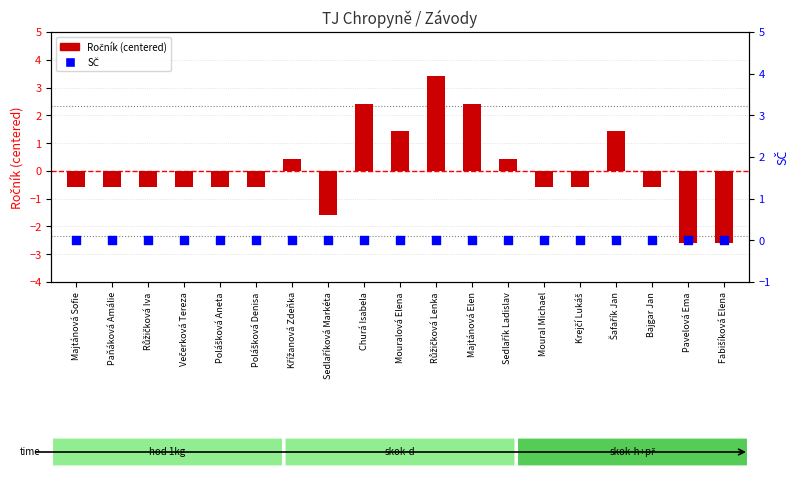

At how many categories does at least one series exceed -1?

19